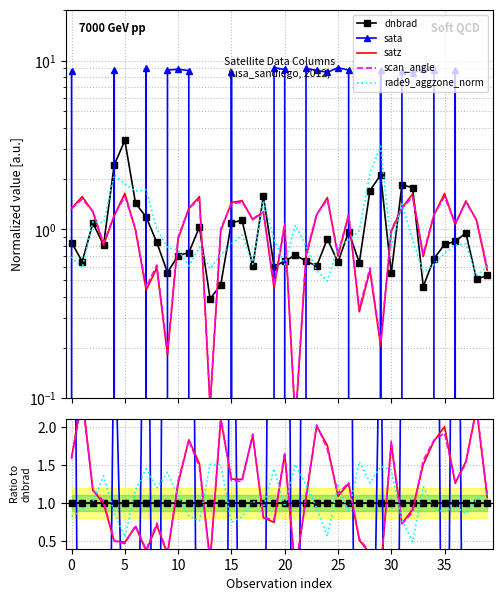

Rank the series at 24 from highest to lowest value.

sata, satz, scan_angle, dnbrad, rade9_aggzone_norm